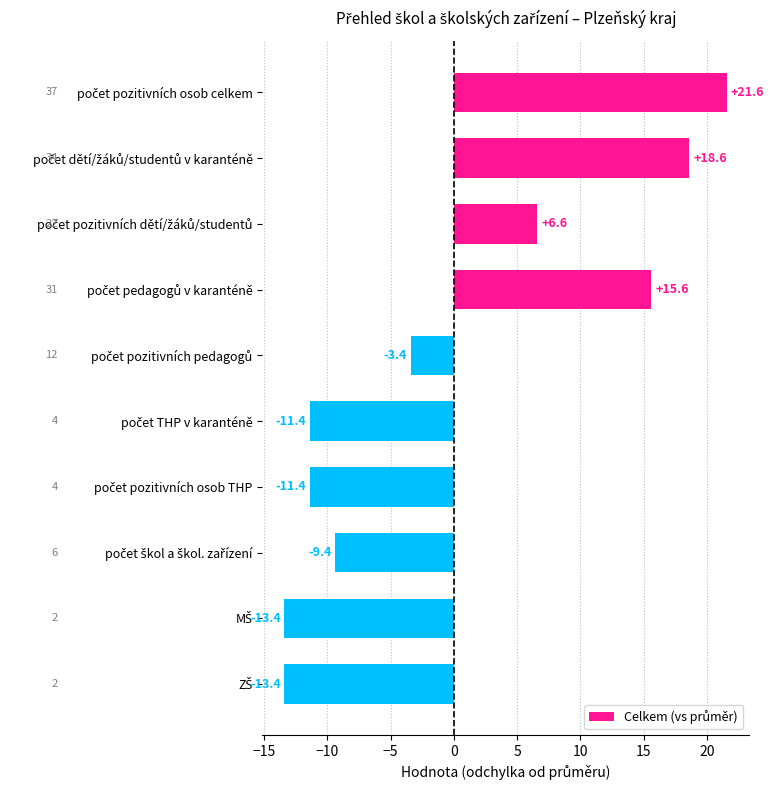

What is the value of the 8th bar from the top?

-9.4